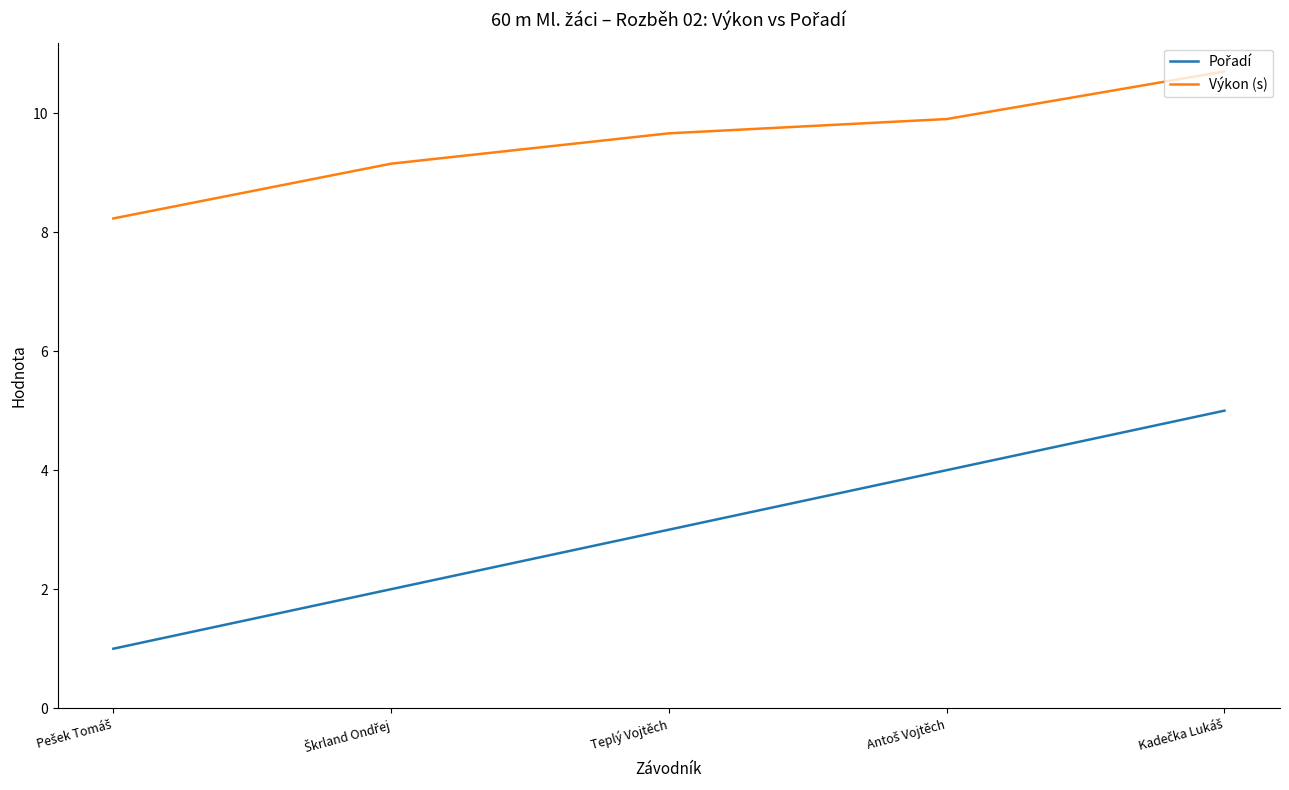

What is the smallest value displayed?

1.0